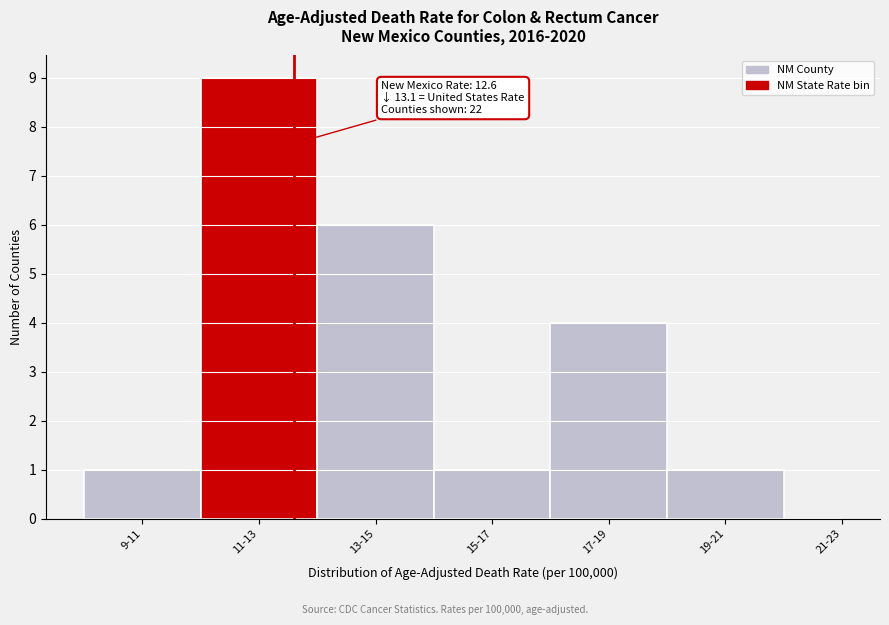

Reading right to left, what are all the values shown in this chart?

21-23=0	19-21=1	17-19=4	15-17=1	13-15=6	11-13=9	9-11=1